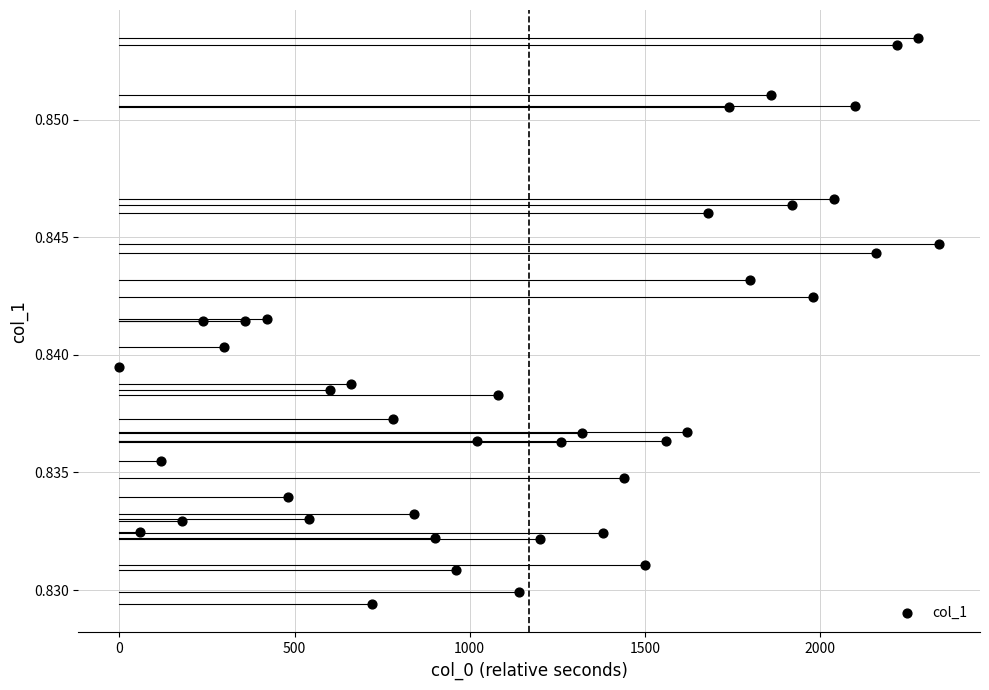

What is the range of X values (max minus min)?

2340.0